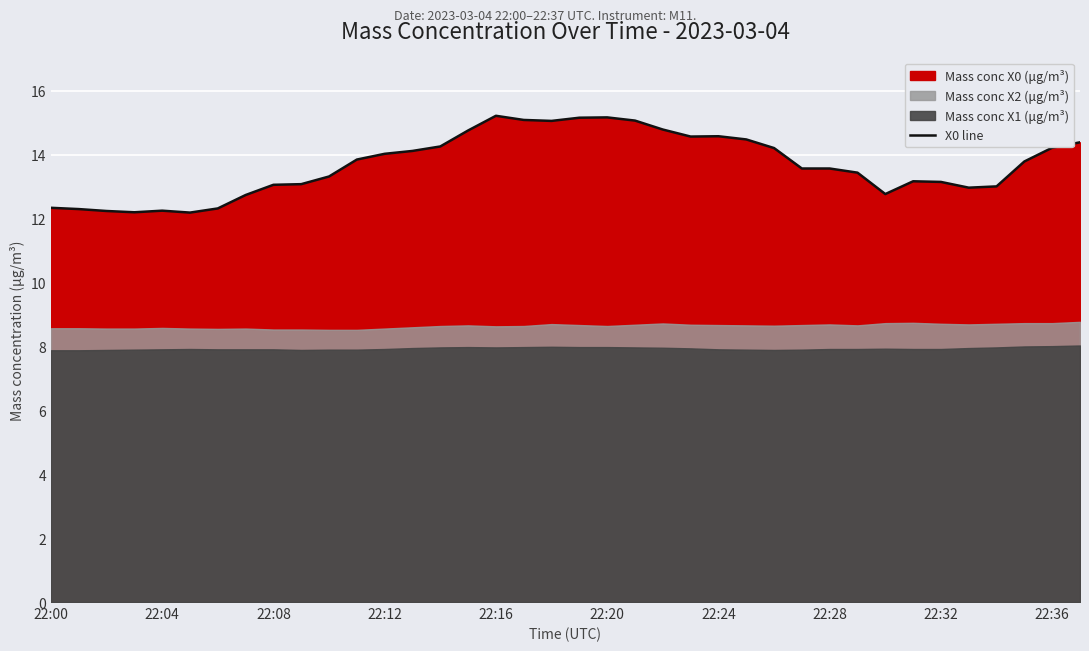

What is the maximum value for X0 line?

15.2